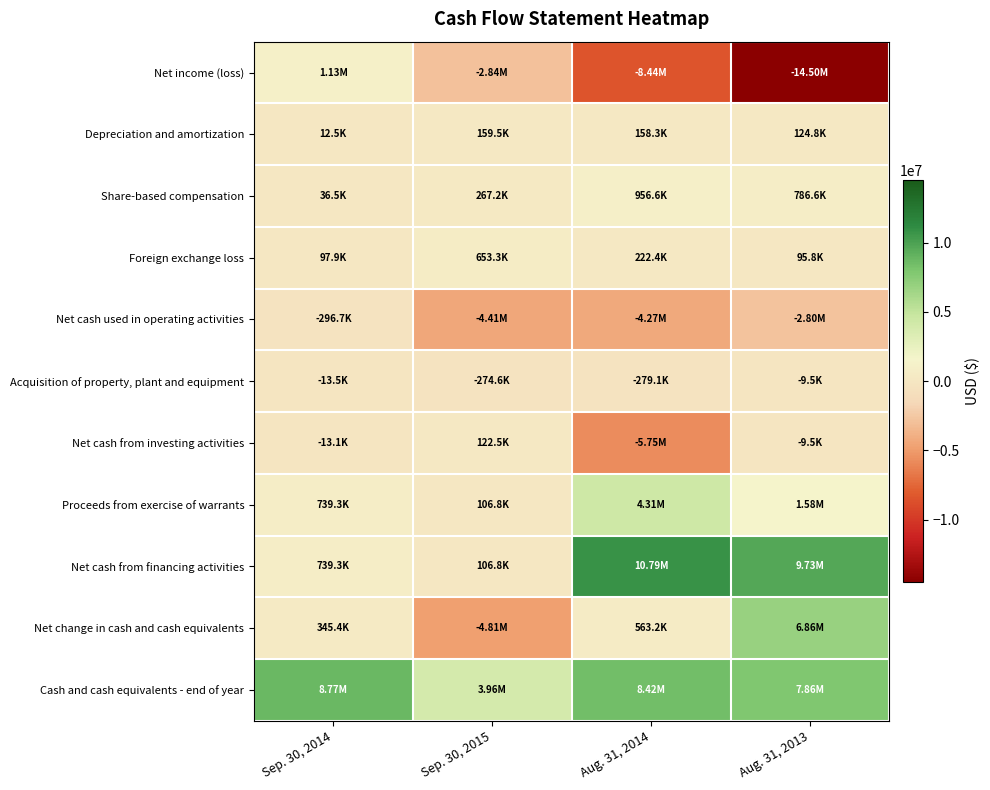

At how many categories does at least one series exceed 6248508?

3